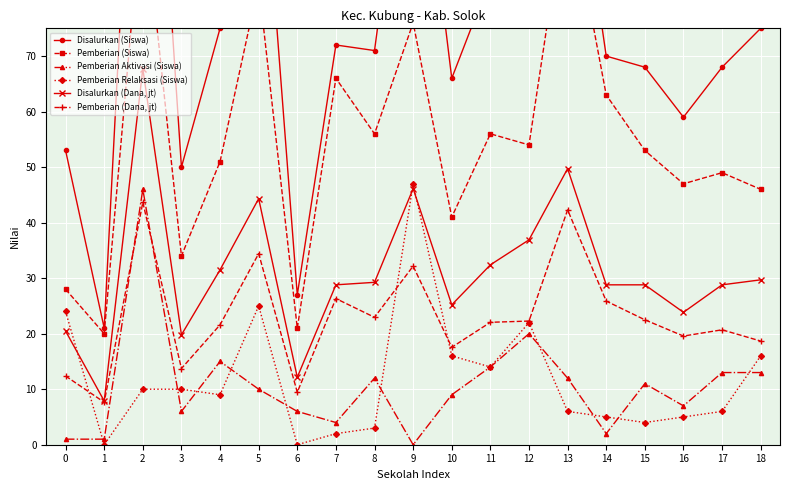

The Pemberian Relaksasi (Siswa) series shows 5.0 at 14. True or false?

True